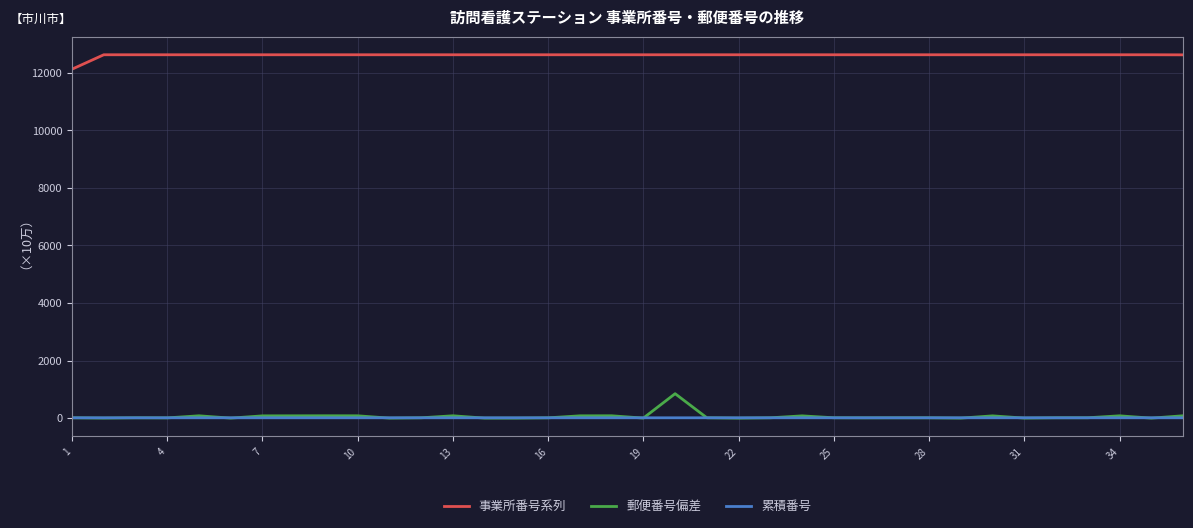

Is this an area chart (filled region under the line)?

No